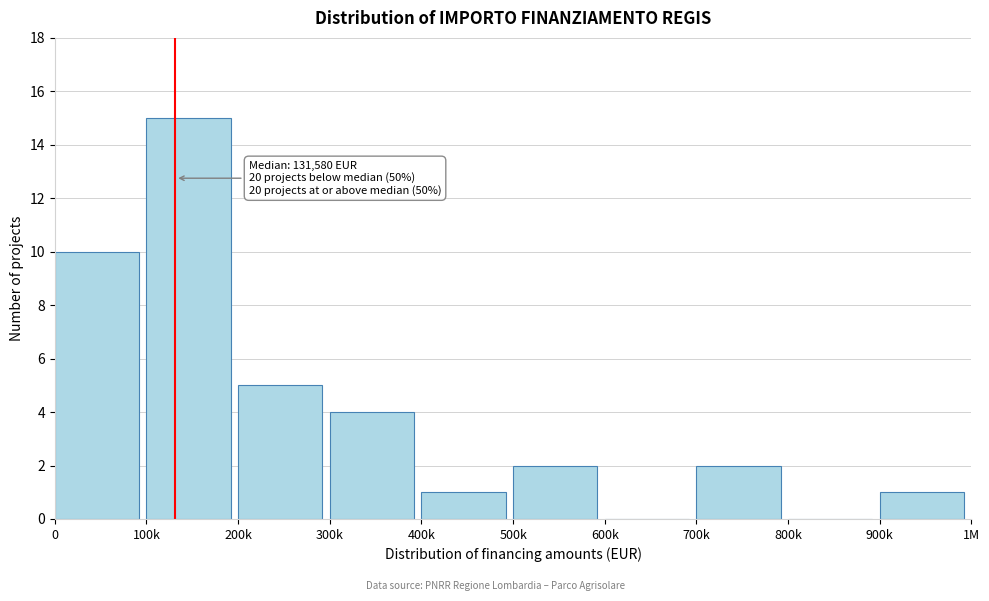

Reading right to left, extract all data points from this chart.

900k=1	800k=0	700k=2	600k=0	500k=2	400k=1	300k=4	200k=5	100k=15	0=10